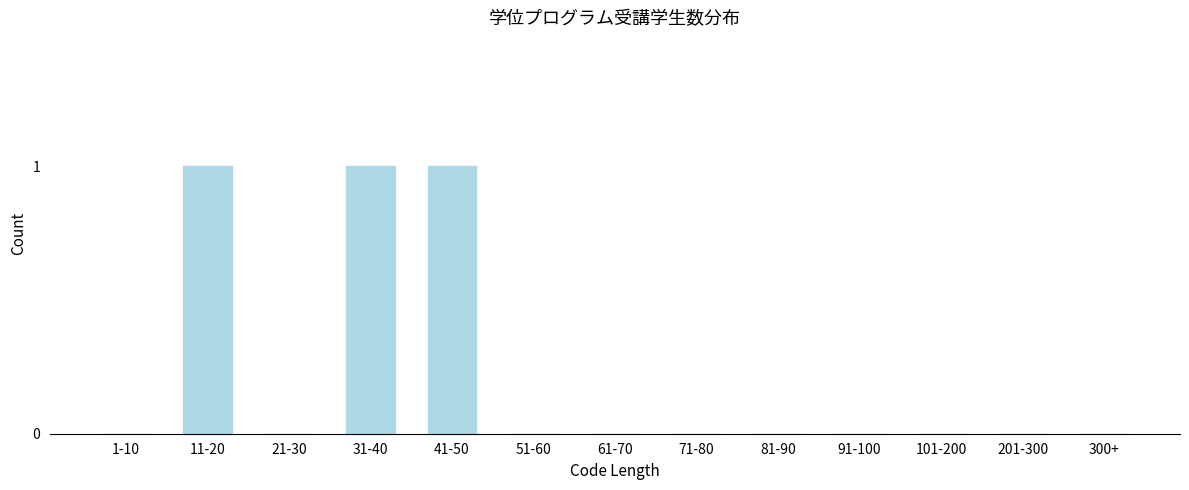

Reading left to right, transcribe all the data shown in this chart.

1-10=0	11-20=1	21-30=0	31-40=1	41-50=1	51-60=0	61-70=0	71-80=0	81-90=0	91-100=0	101-200=0	201-300=0	300+=0